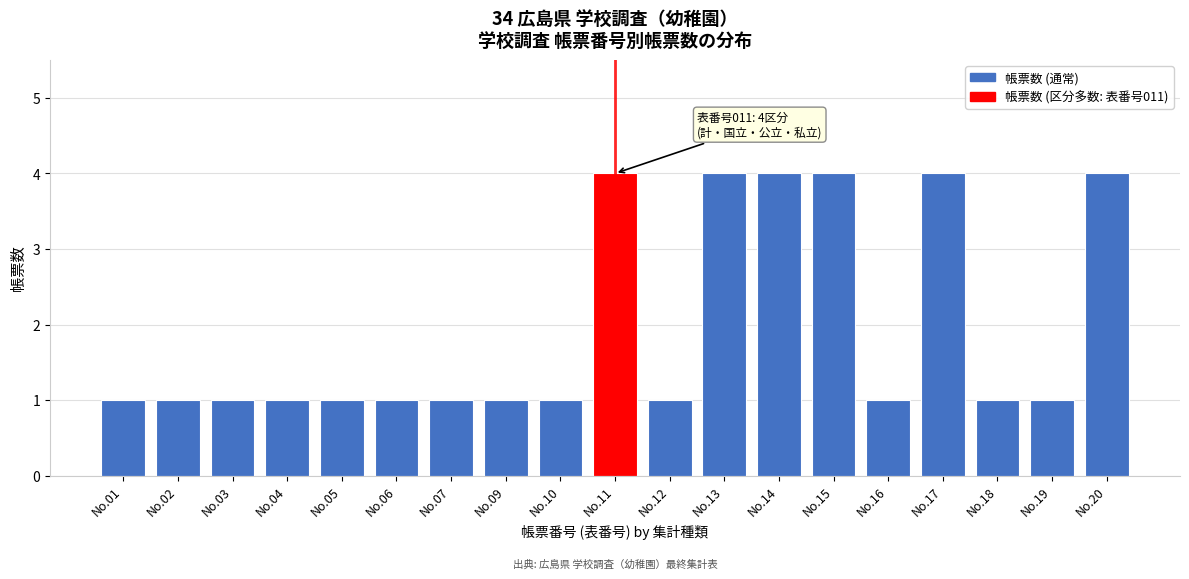

Reading left to right, what are all the values shown in this chart?

1	1	1	1	1	1	1	1	1	4	1	4	4	4	1	4	1	1	4